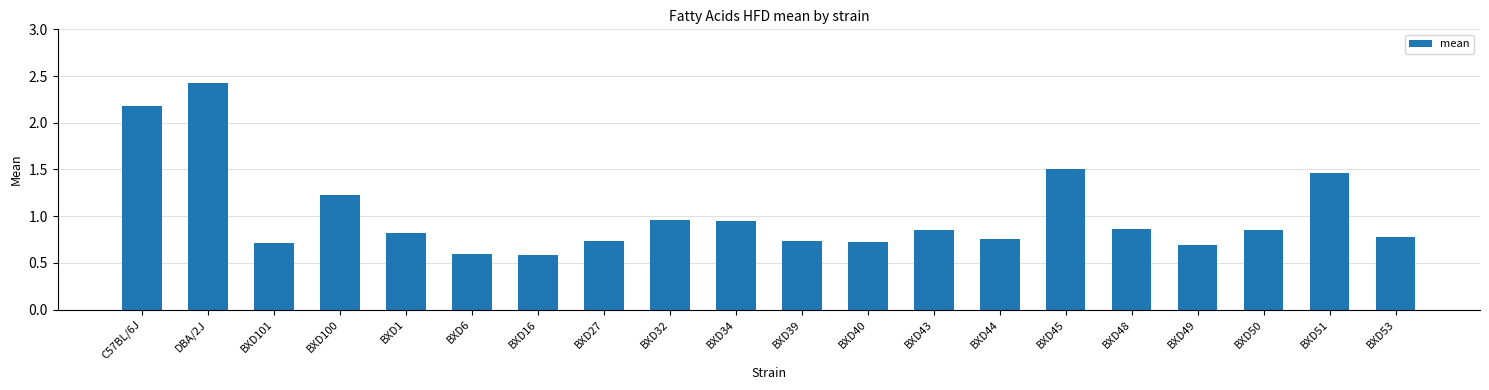

What is the label of the 3rd bar from the left?

BXD101